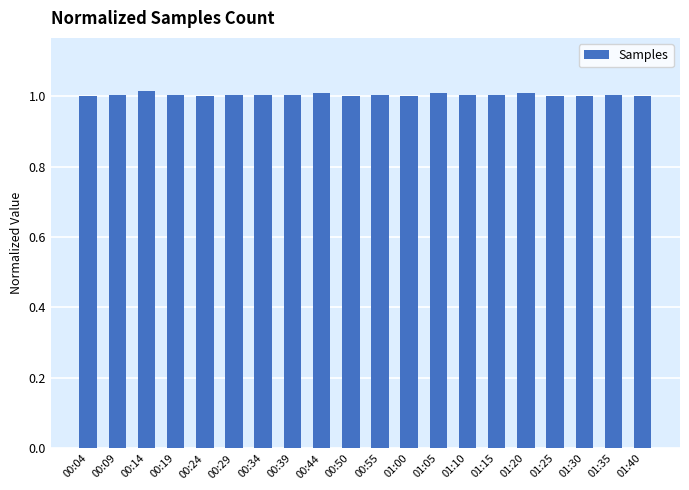

What is the sum of all values?

20.1